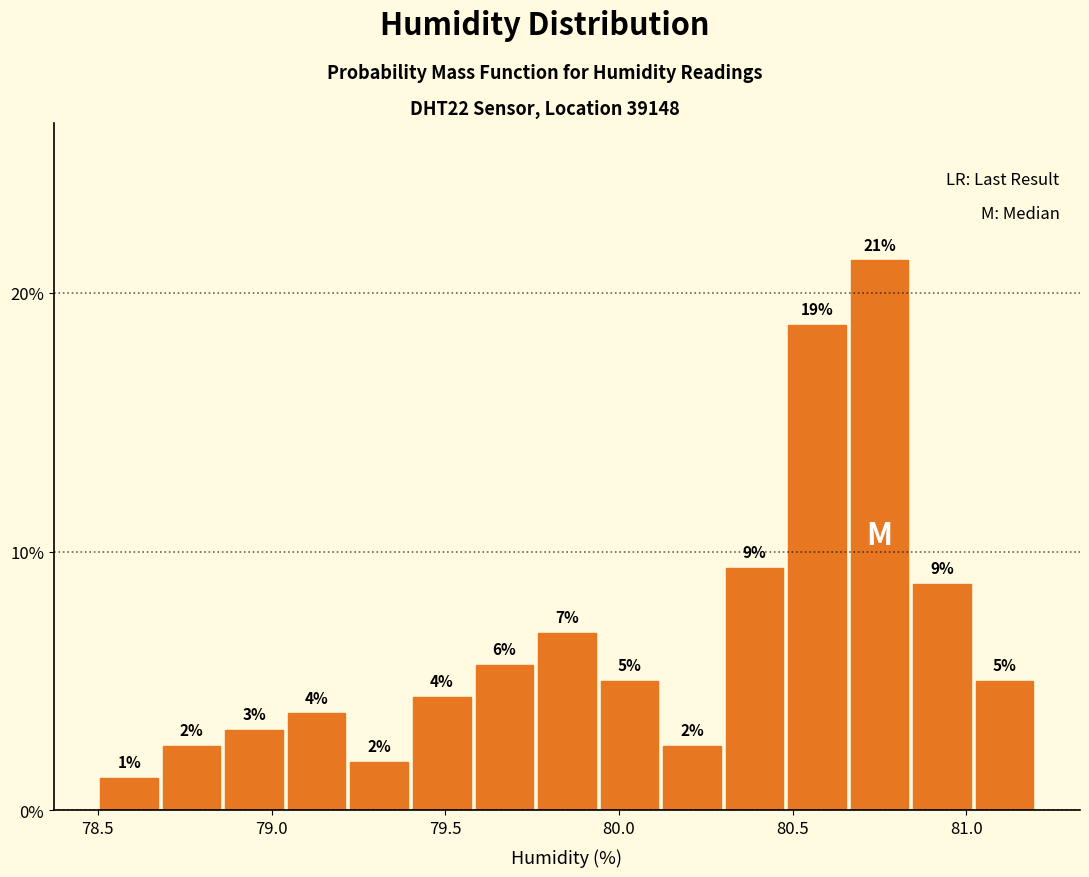

Read against the x-axis, roughly where is the centre of the tallest bar?

80.75